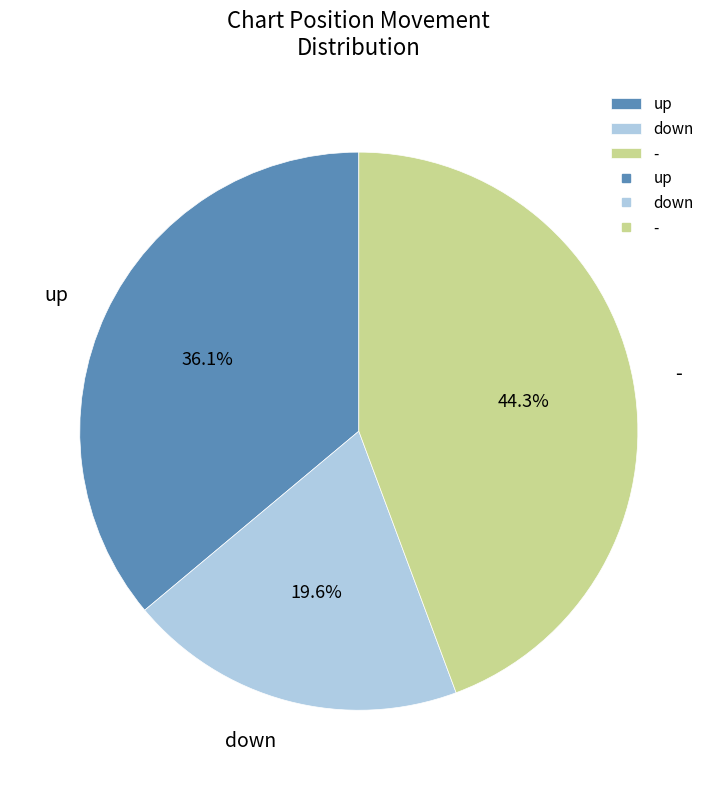

What percentage is the - slice, to the nearest percent?

44%